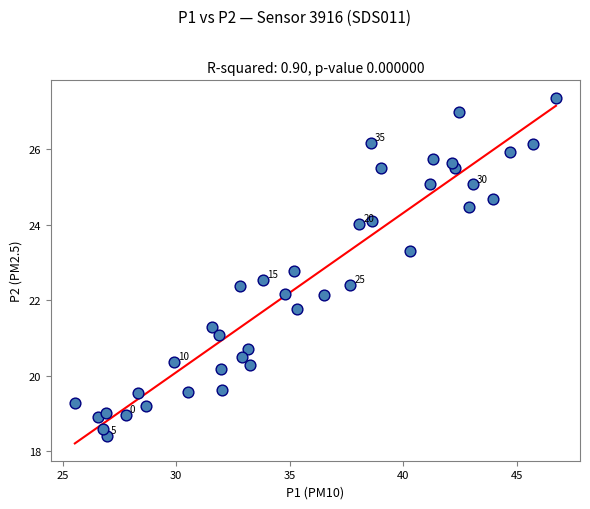

What is the range of X values (max minus min)?

21.2